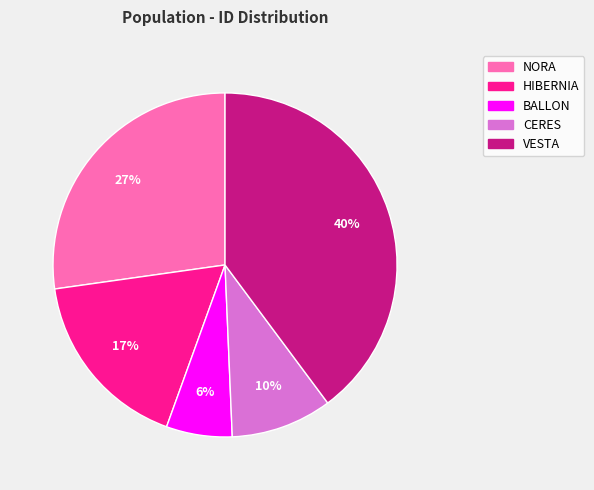

How many slices are in this pie chart?

5